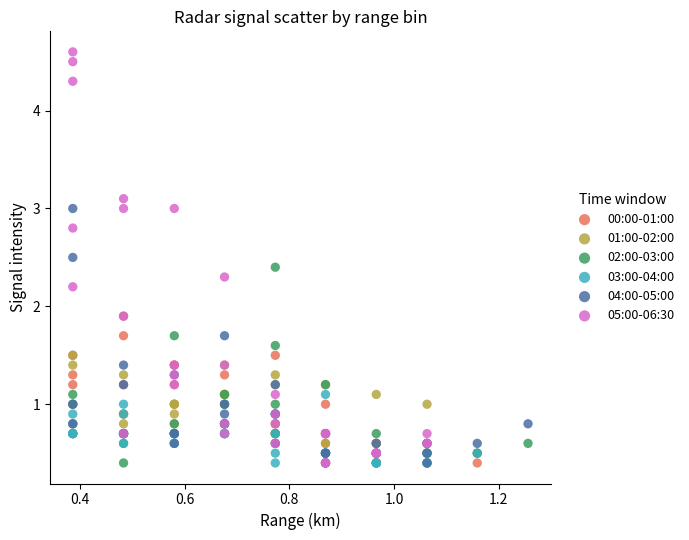

Which series has the largest Y range (max minus min)?

05:00-06:30